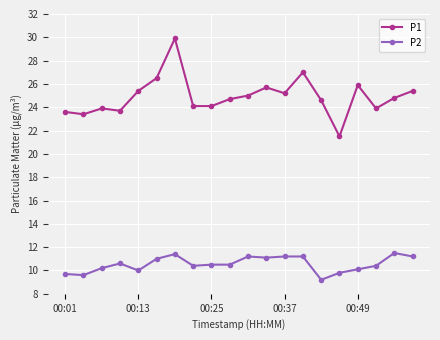

List the series in order of their peak value, lowest first.

P2, P1